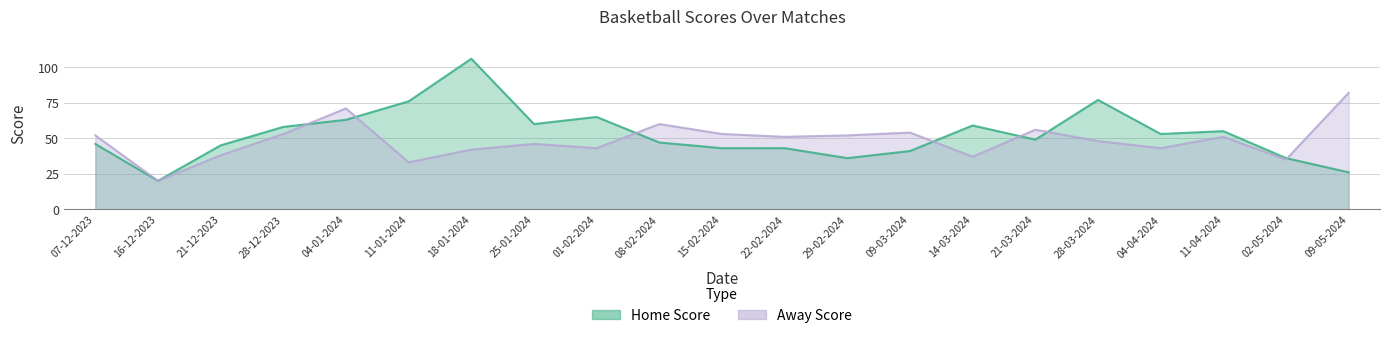

At which category is the sum across all series the highest?

18-01-2024